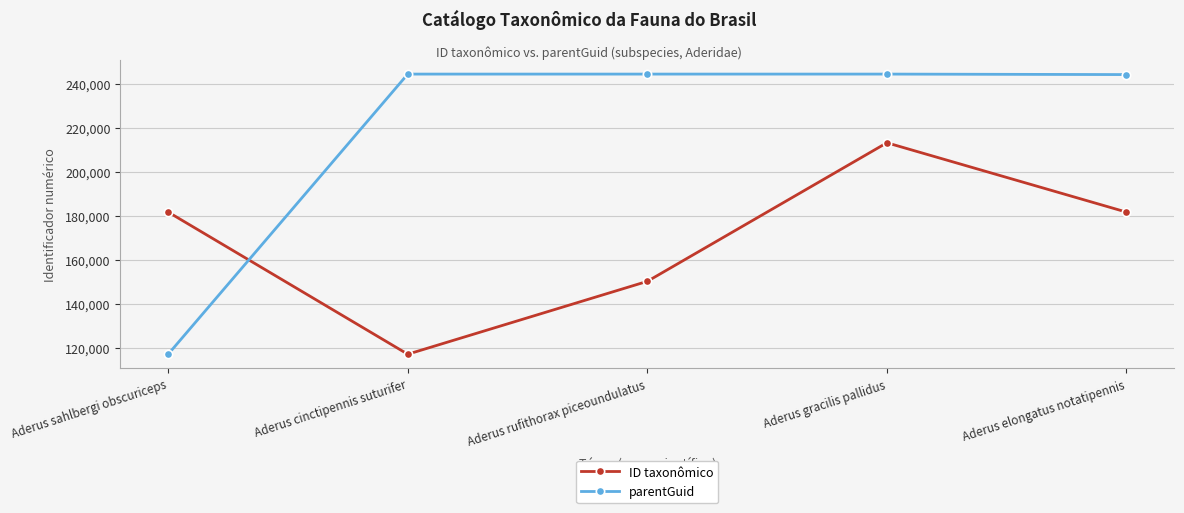

After their last crossing, which series has the higher values: parentGuid or ID taxonômico?

parentGuid